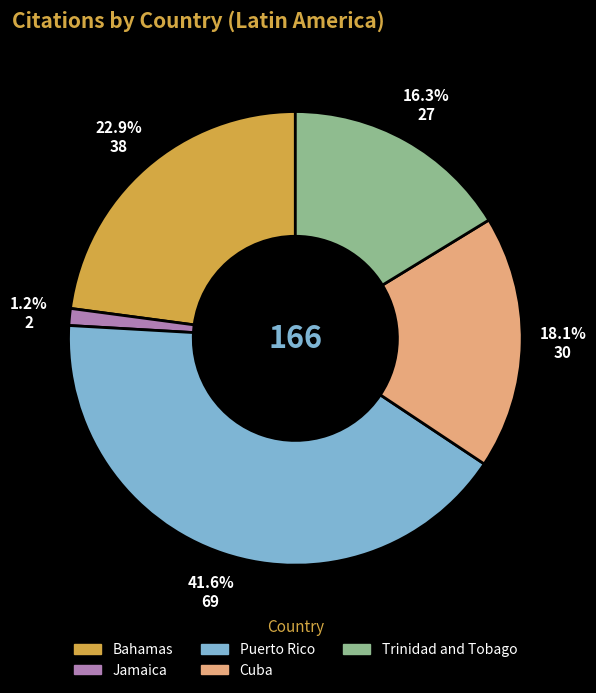

To the nearest percent, what is the difference between the Cuba and Trinidad and Tobago slice percentages?

2%